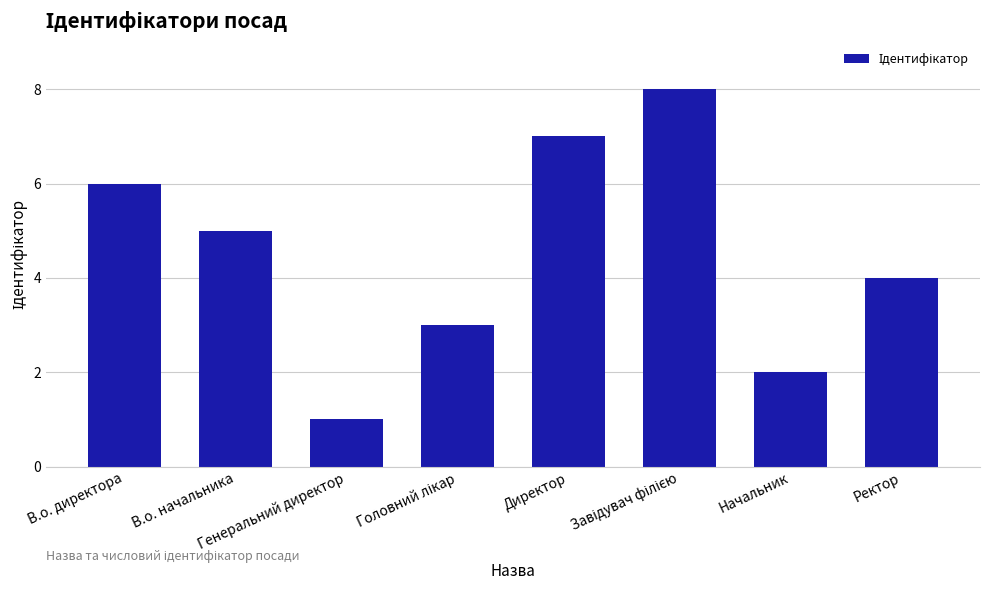

What is the difference between the values at Ректор and Генеральний директор?

3